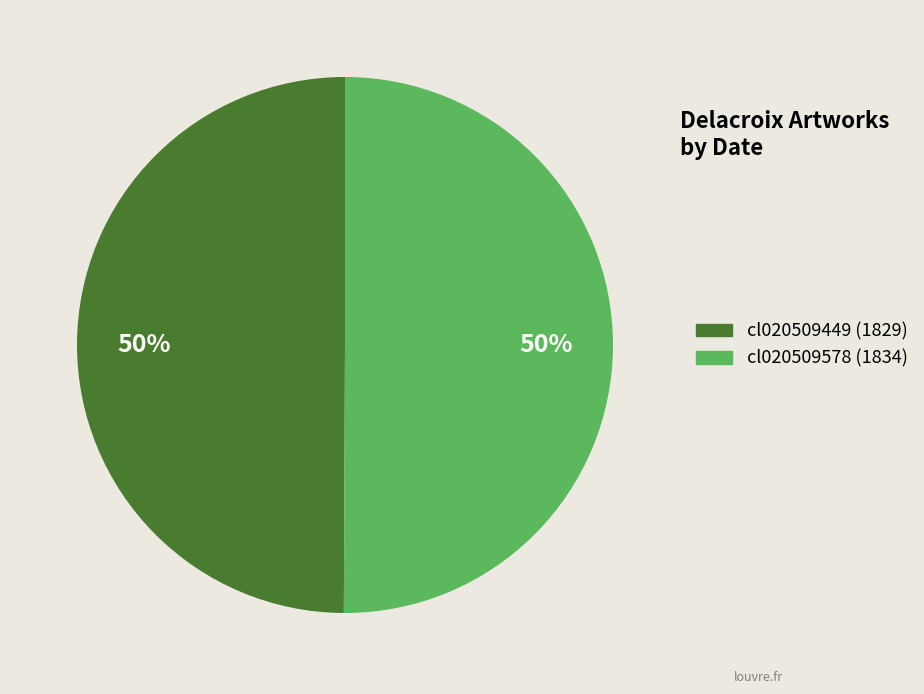

Is it true that cl020509578 is 41% of the pie?

False